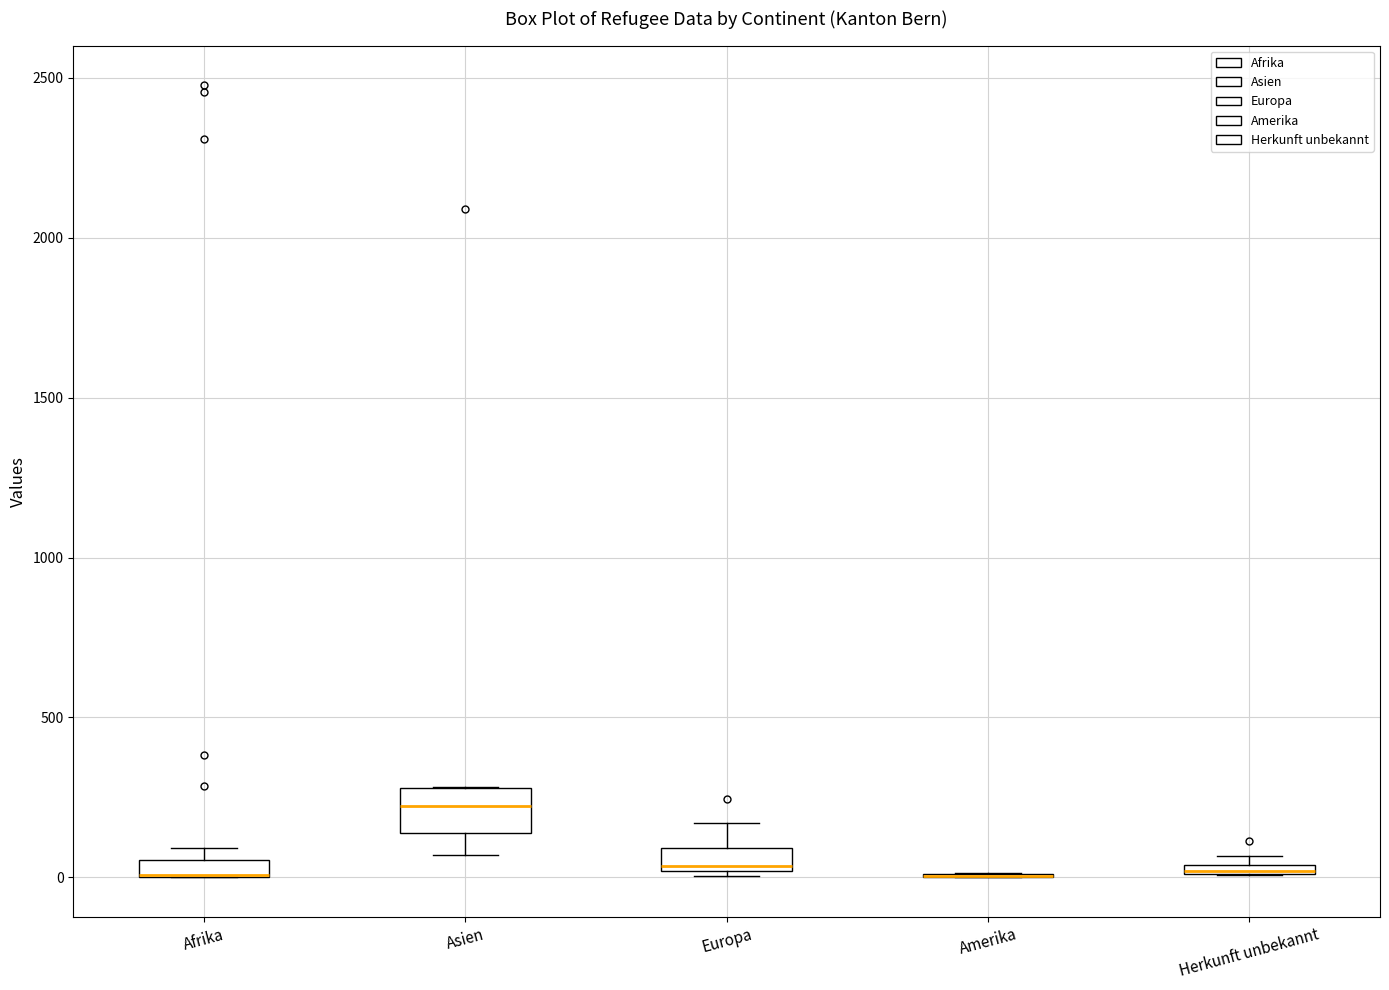

Where is the lower edge of the box for Herkunft unbekannt on the y-axis? The values are not printed on the chart, so give them approximately, as read against the axis.

0